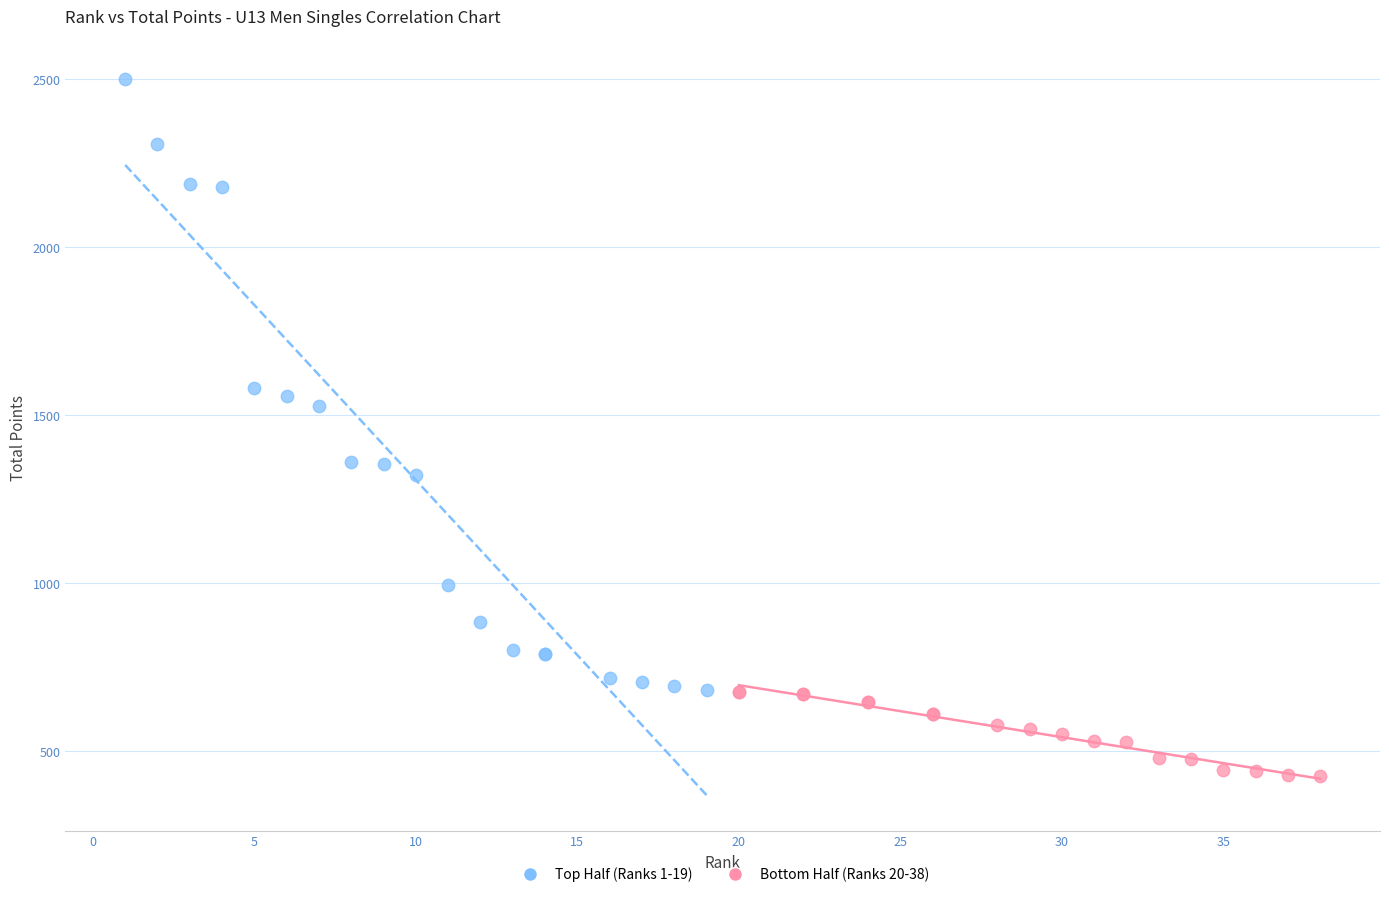

Which series contains the lowest Y value?

Bottom Half (Ranks 20-38)